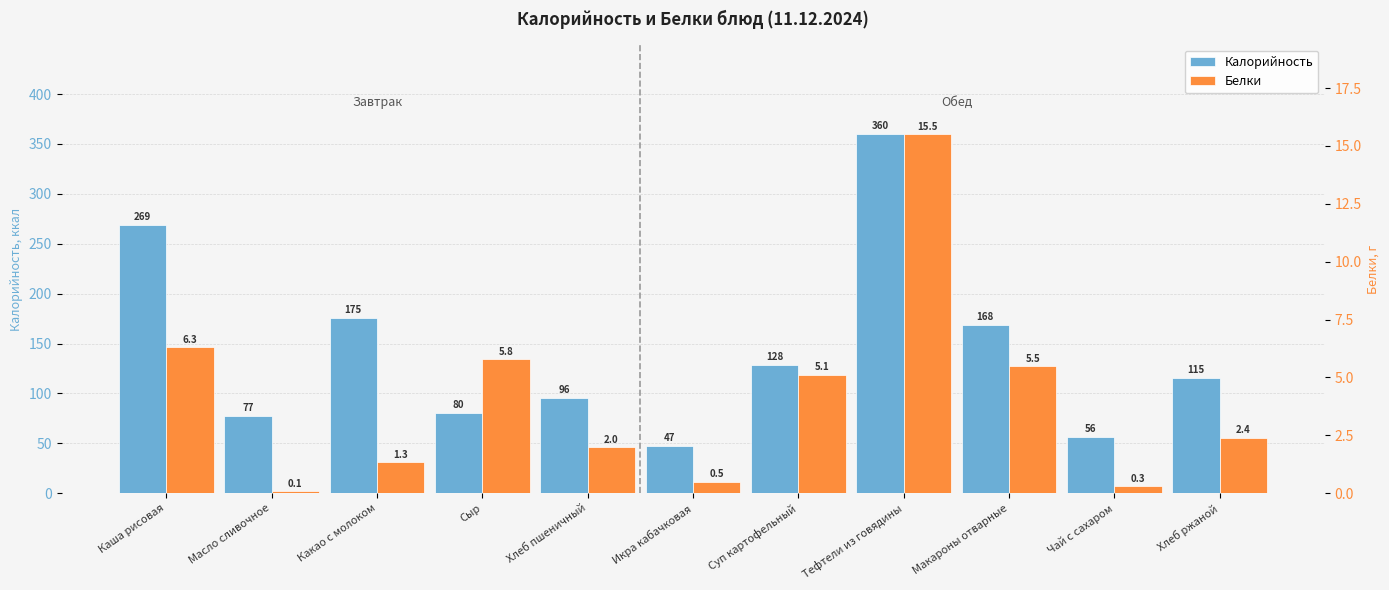

What is the greatest value displayed?

359.7